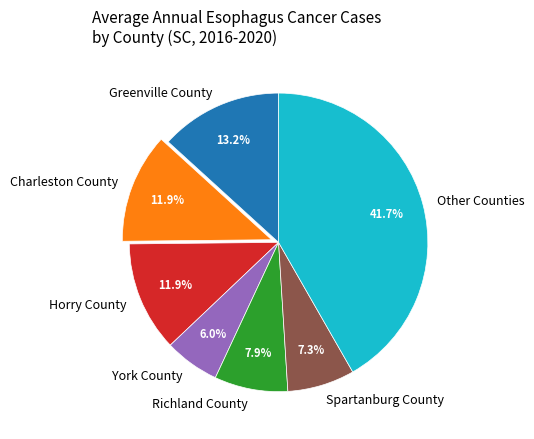

Count the number of slices in the pie.

7